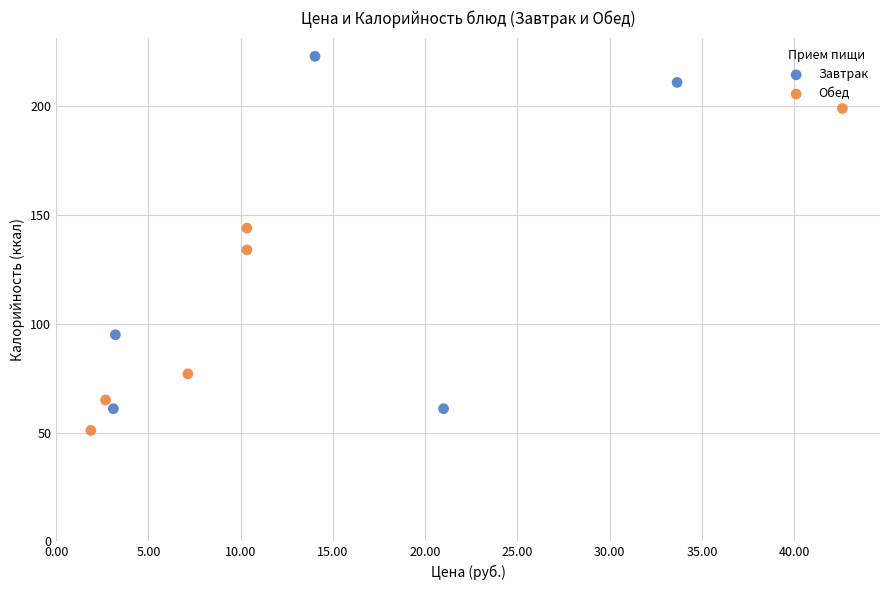

Which series has the largest Y range (max minus min)?

Завтрак